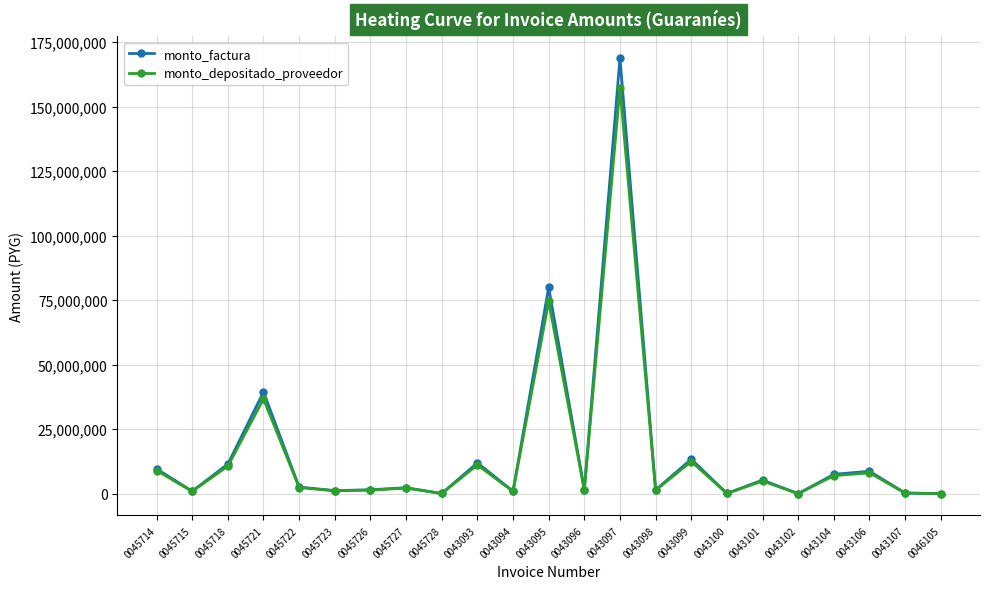

What is the maximum value shown in the chart?

168750000